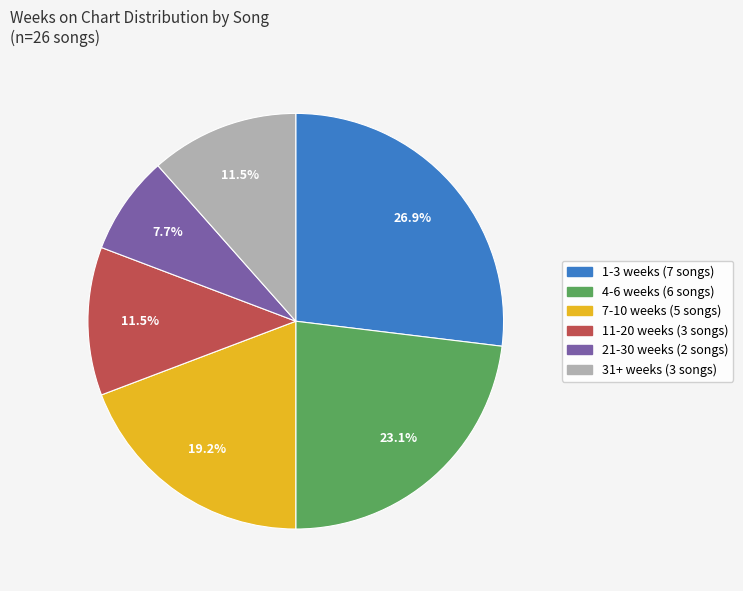

Count the number of slices in the pie.

6